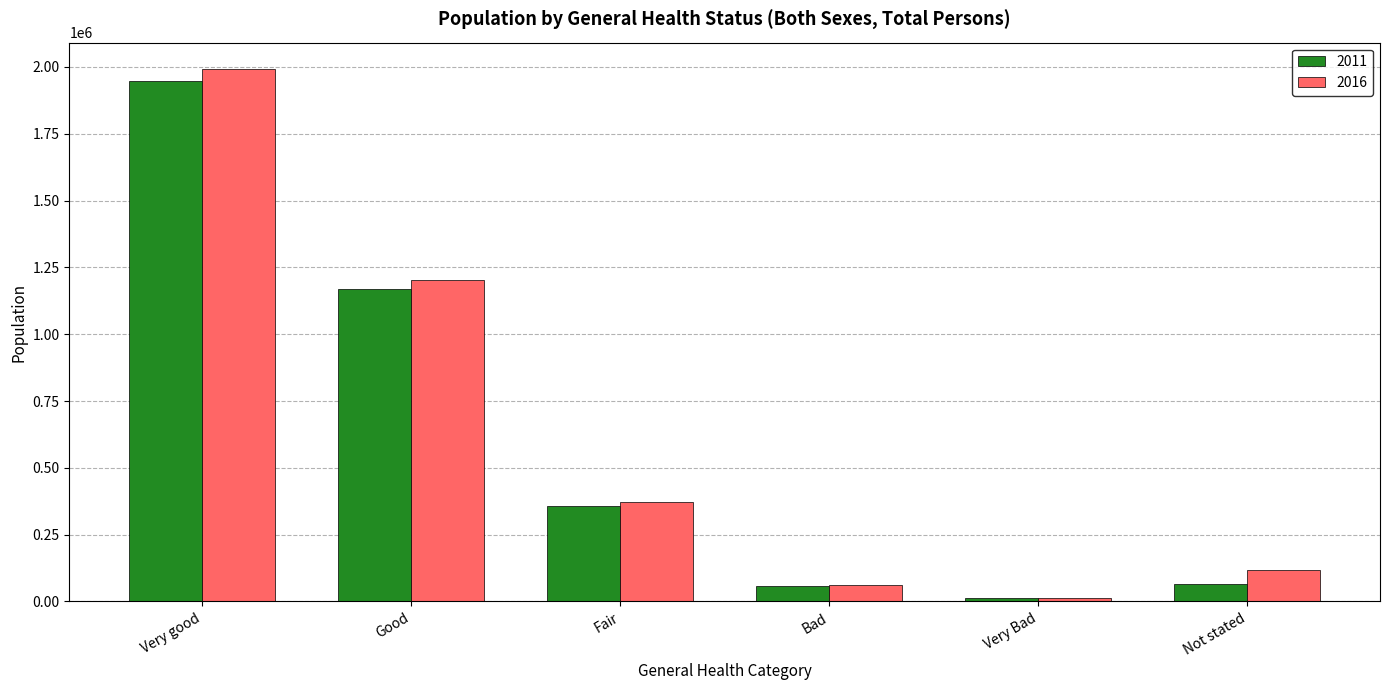

The value of 2016 at Good is 1201242. True or false?

True